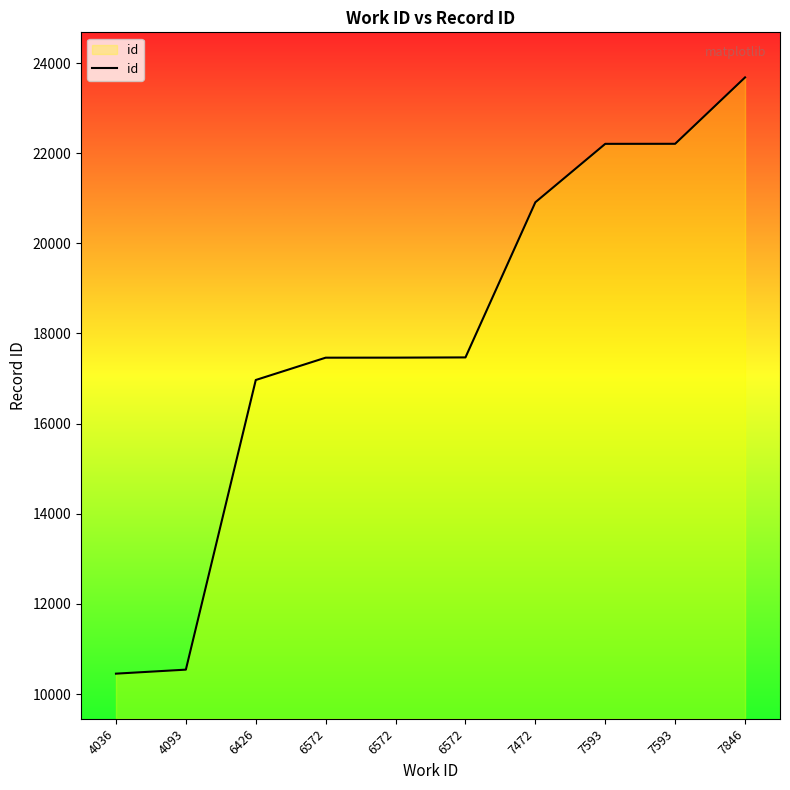

What is the smallest value displayed?

10453